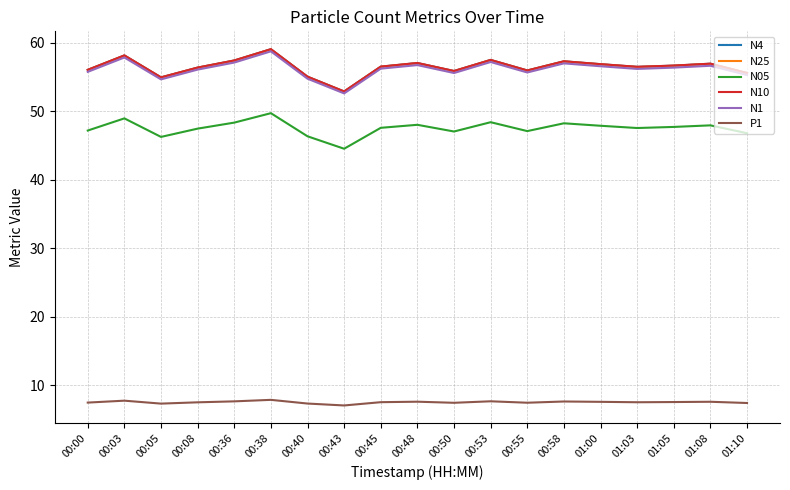

What is the lowest value of the N1 series?

52.6